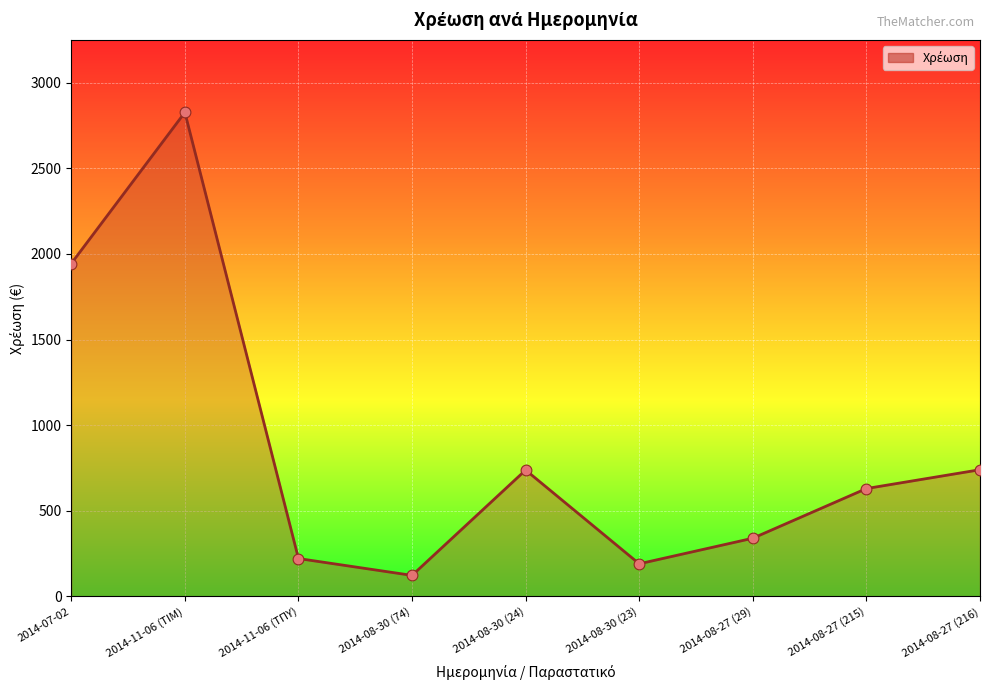

What is the change in value from 2014-08-30 (23) to 2014-08-27 (216)?

+549.4